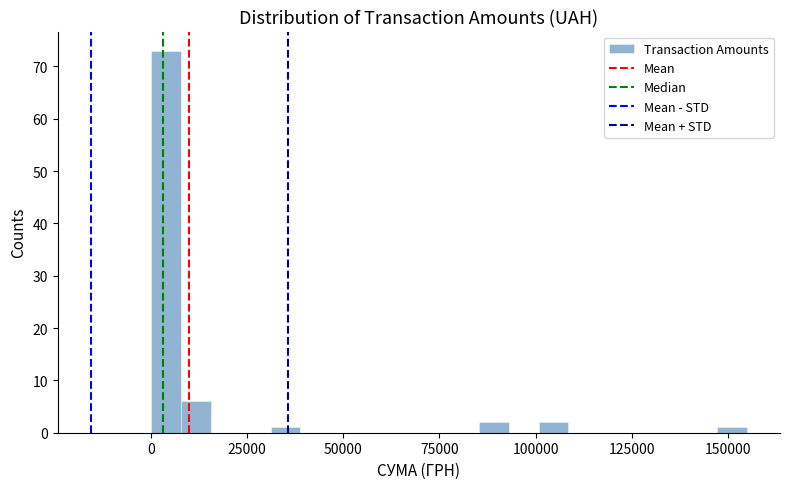

Around what value on the x-axis is the tallest bar? Give the approximate position of its centre, as read against the axis.

5000